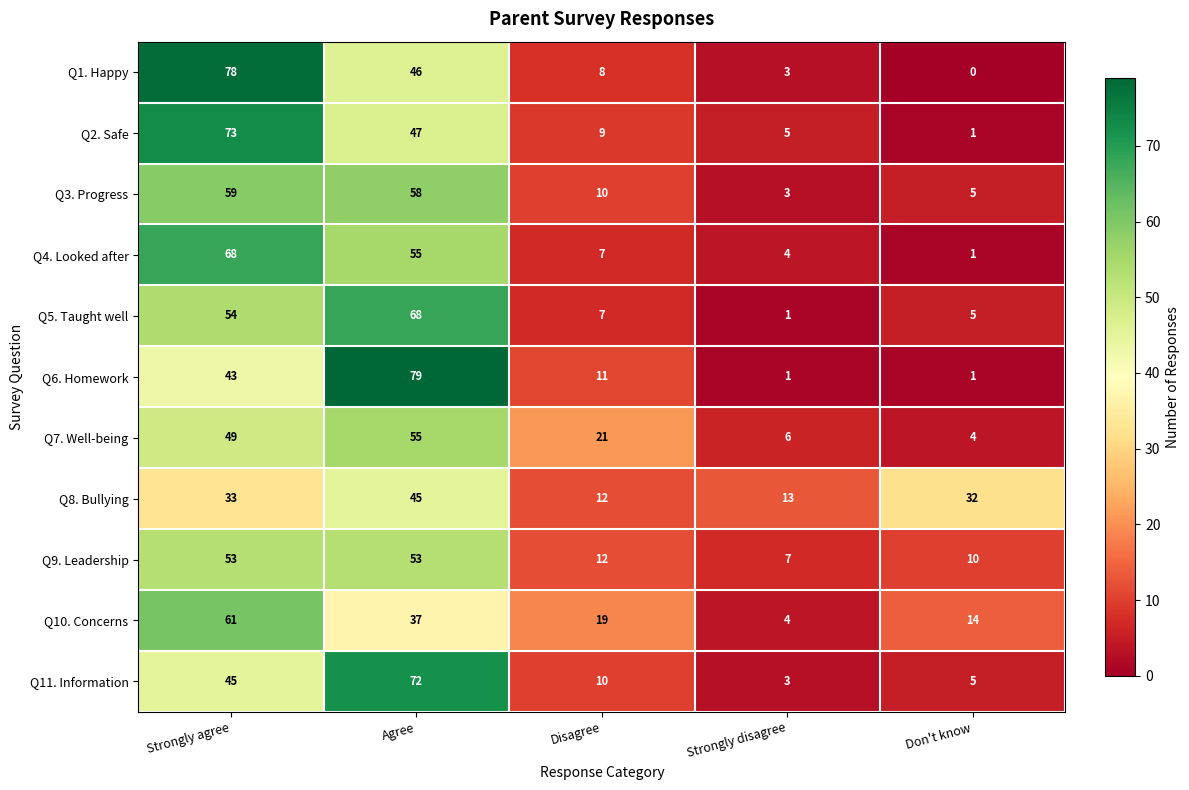

At which category does the chart reach its peak across all series?

Agree